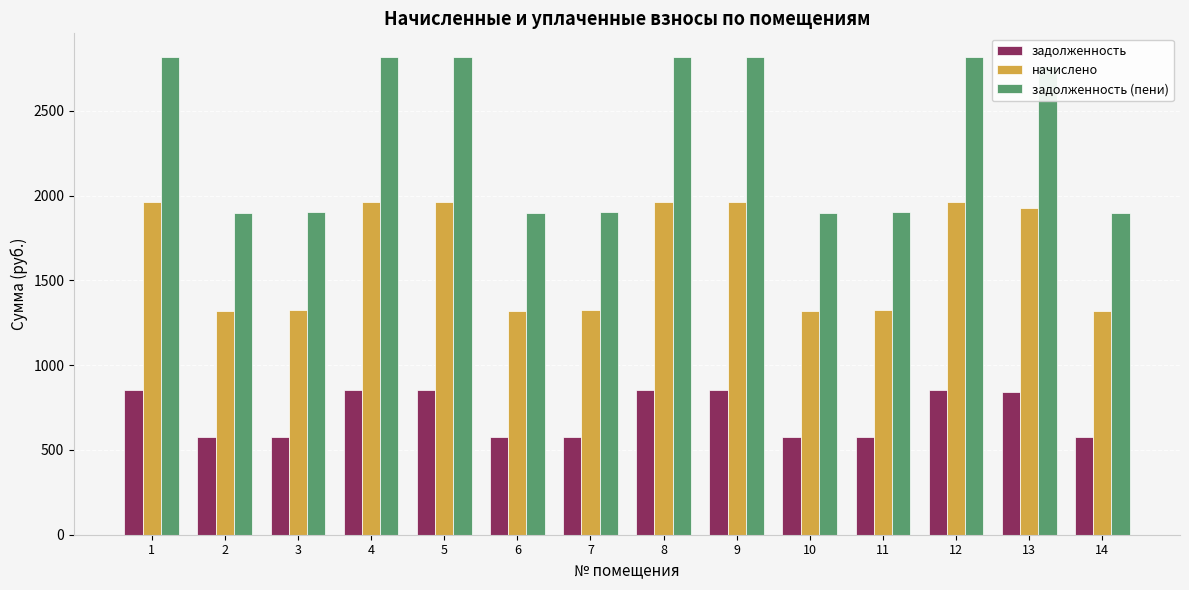

What is the highest value of the задолженность series?

855.6